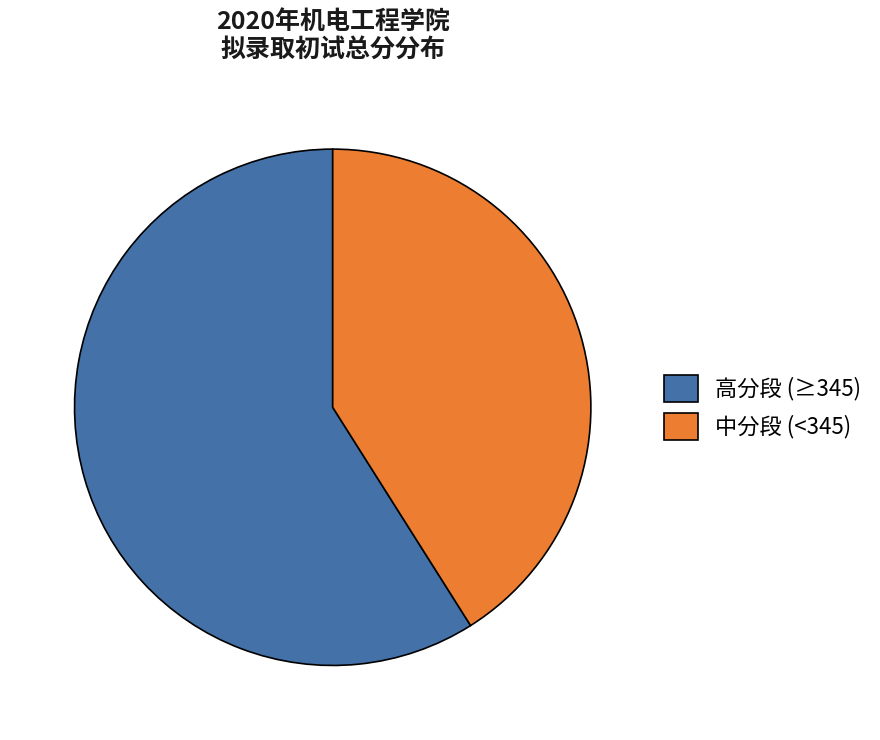

Between 中分段 (<345) and 高分段 (≥345), which is larger?

高分段 (≥345)